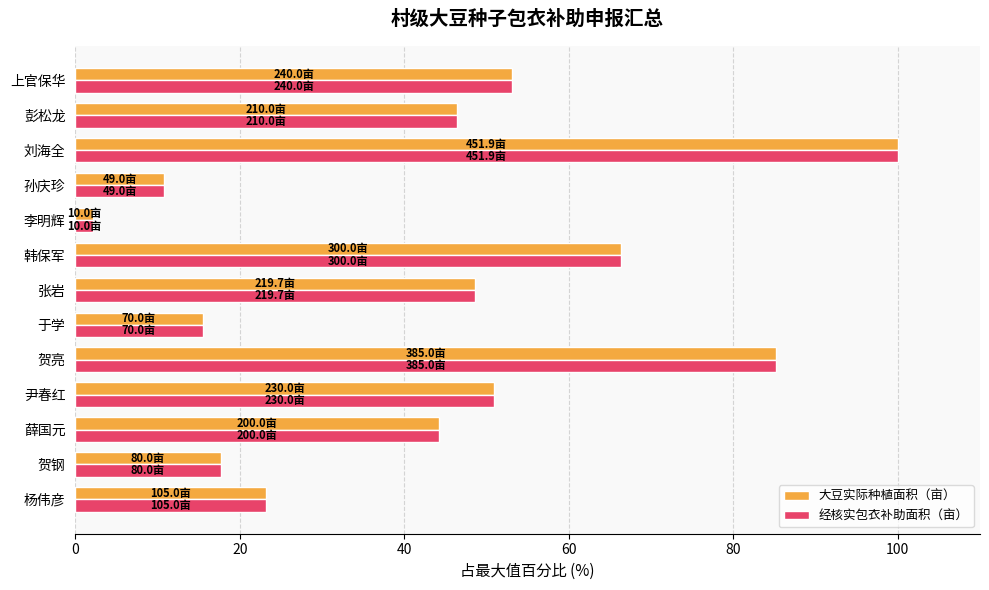

The 大豆实际种植面积（亩） series shows 154.5 at 刘海全. True or false?

False